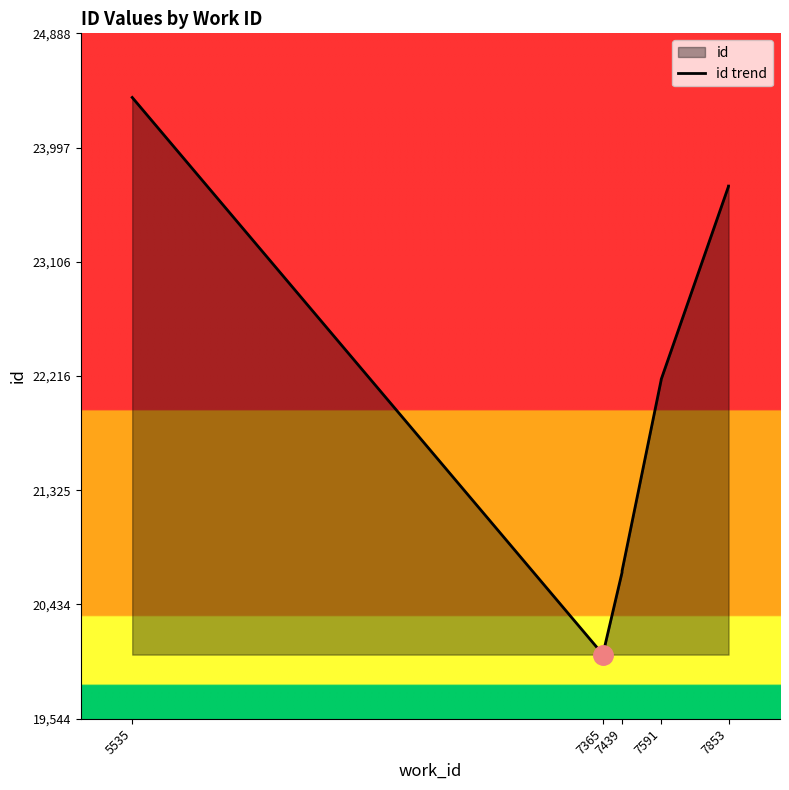

What is the minimum value shown in the chart?

20044